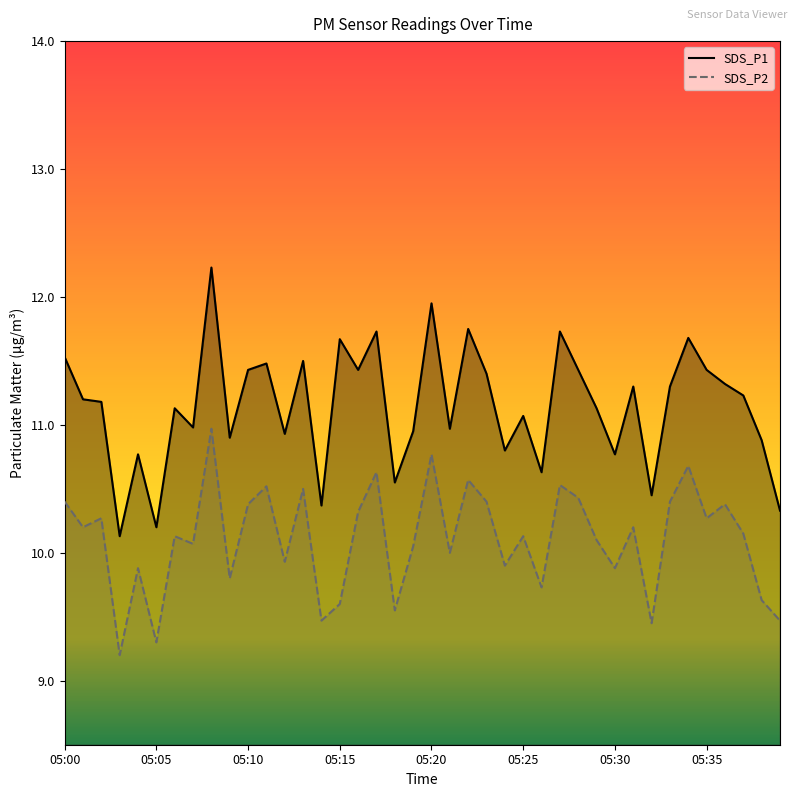

How many data points does each series have?

40